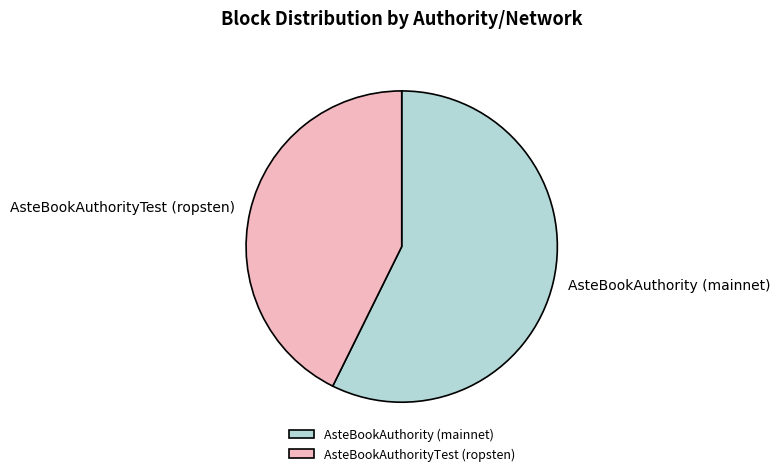

Which category has the biggest portion of the pie?

AsteBookAuthority (mainnet)